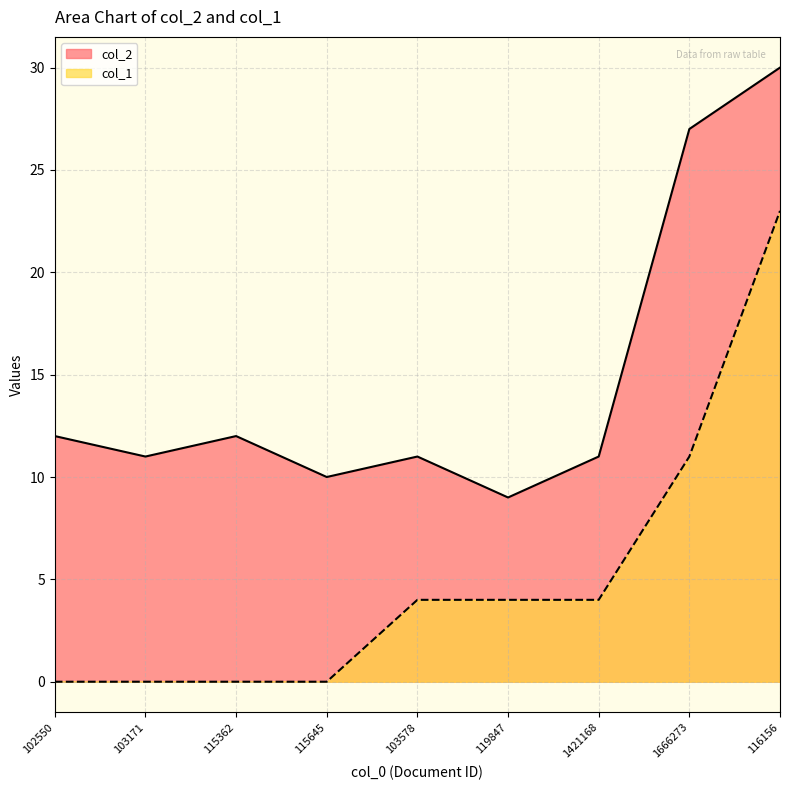

List the series in order of their overall mean, highest first.

col_2, col_1